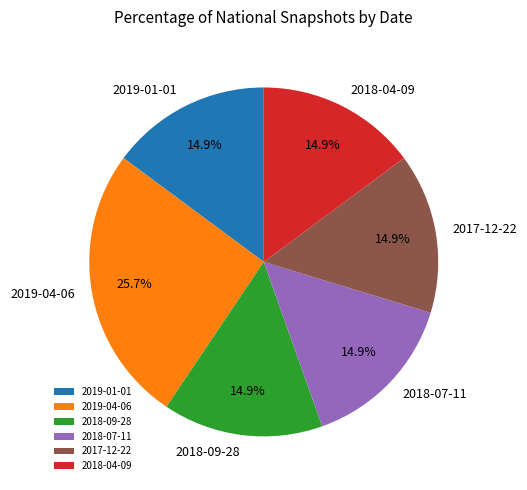

The 2018-04-09 slice represents 15% of the pie. True or false?

True